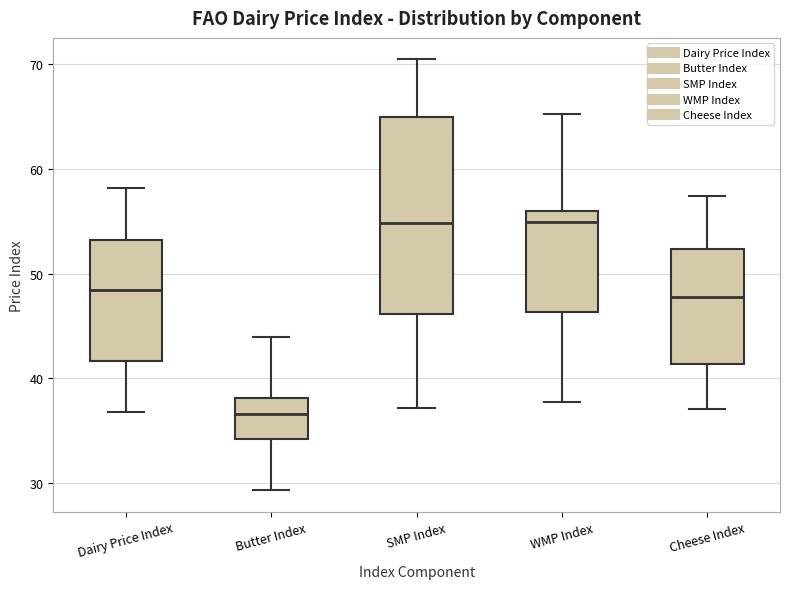

Reading left to right, transcribe this box plot: for each box, give where its median line is, the range the box spans, and where its two whiskers end, as read against the y-axis. The values are not printed on the chart, so give them approximately, as read against the axis.

Dairy Price Index: median 48, box 42 to 53, whiskers 37 to 58
Butter Index: median 37, box 34 to 38, whiskers 29 to 44
SMP Index: median 55, box 46 to 65, whiskers 37 to 70
WMP Index: median 55, box 46 to 56, whiskers 38 to 65
Cheese Index: median 48, box 41 to 52, whiskers 37 to 57